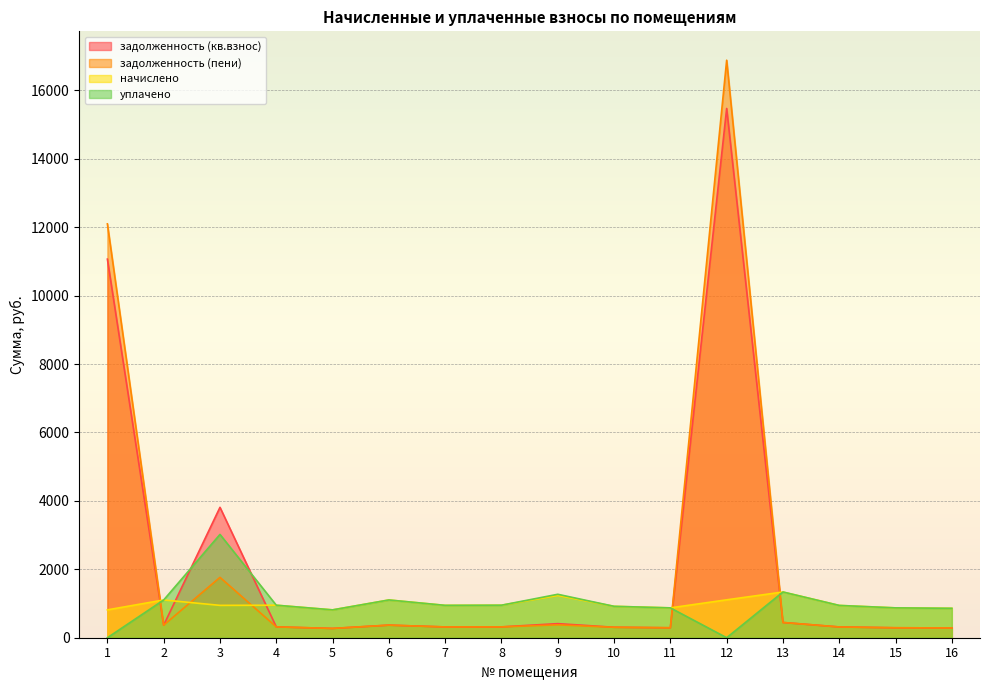

What is the spread (max minus min) of values at 1?

12098.9